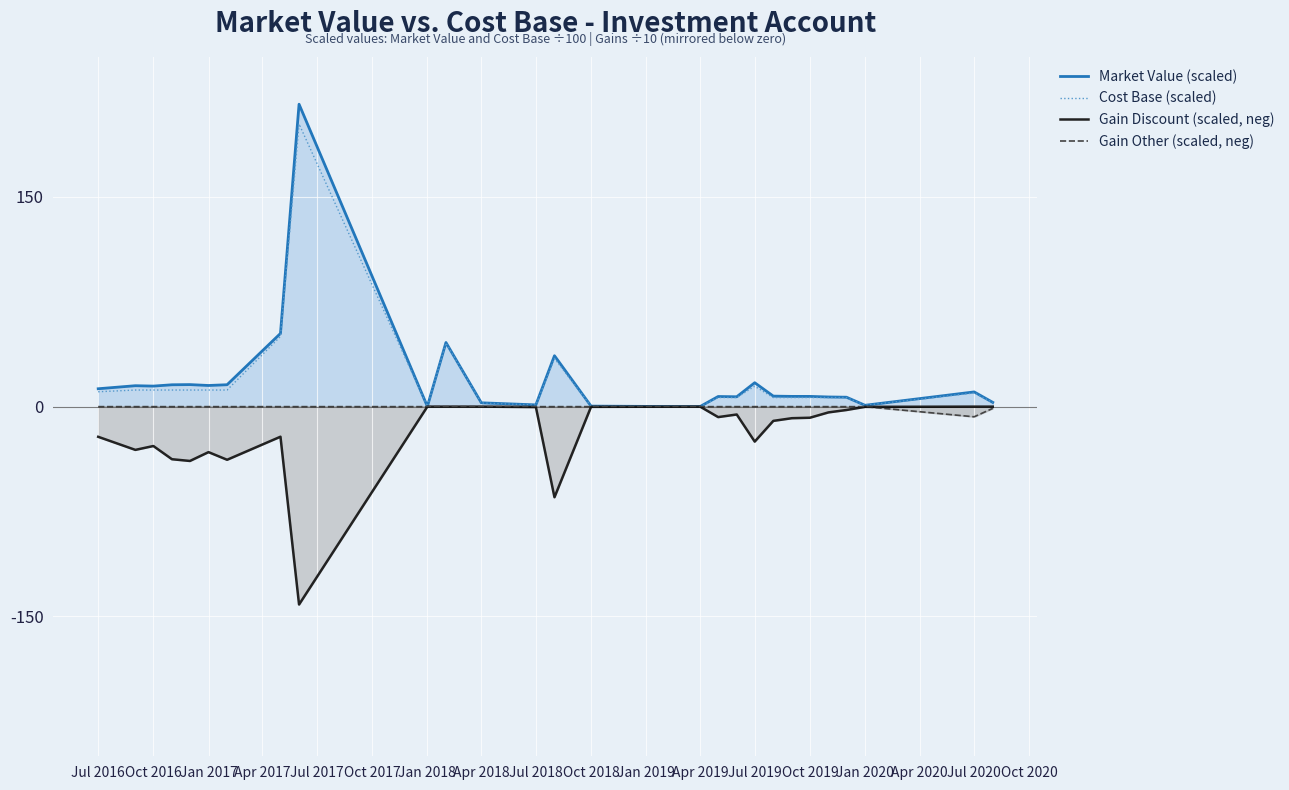

What is the smallest value displayed?

-141.5